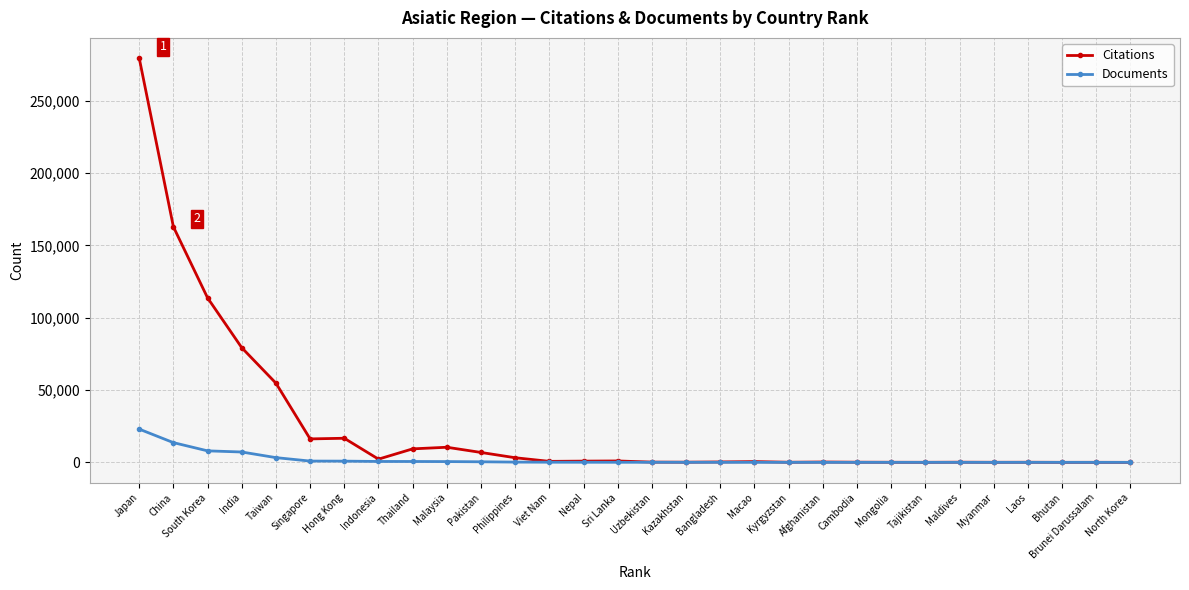

How many data points in Documents are less than 58?

15